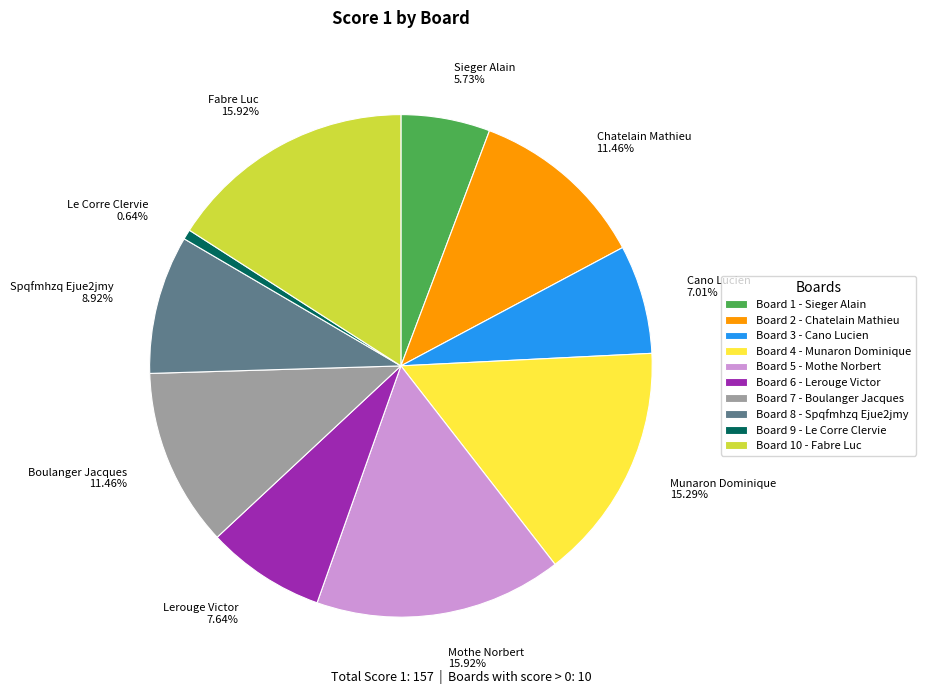

What is the ratio of the value at Spqfmhzq Ejue2jmy 8.92% to the value at Lerouge Victor 7.64%?

1.2